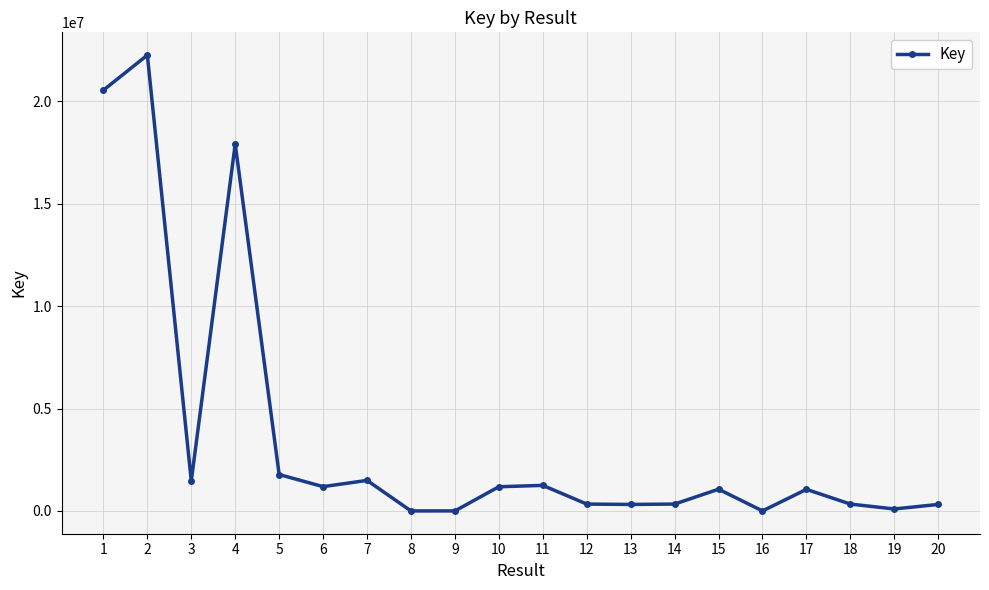

Approximately how many times larger is the value at 10 compared to 3?

0.8